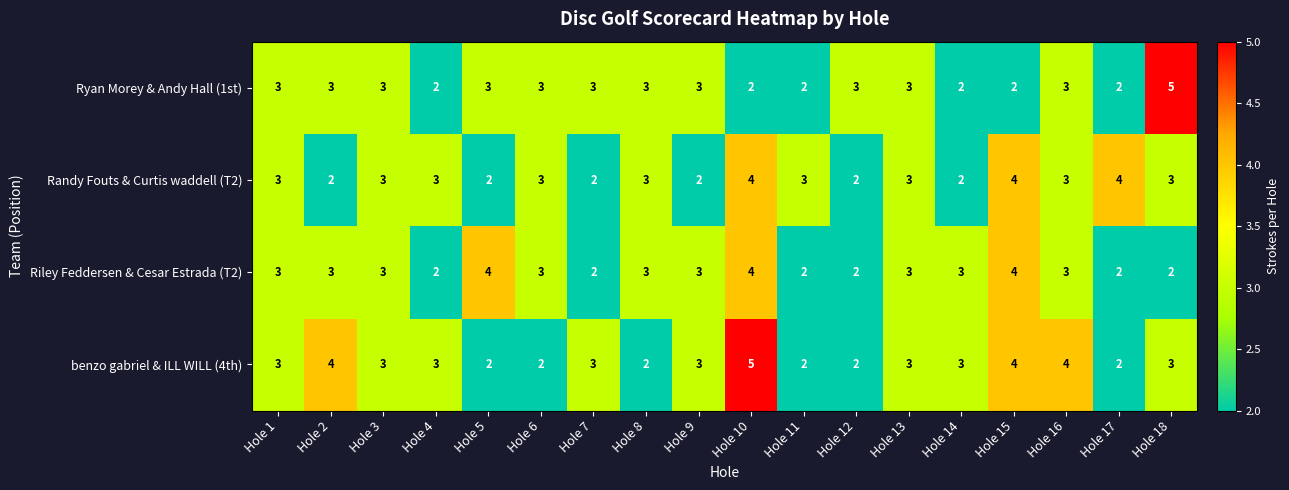

What is the sum of all Riley Feddersen & Cesar Estrada (T2) values?

51